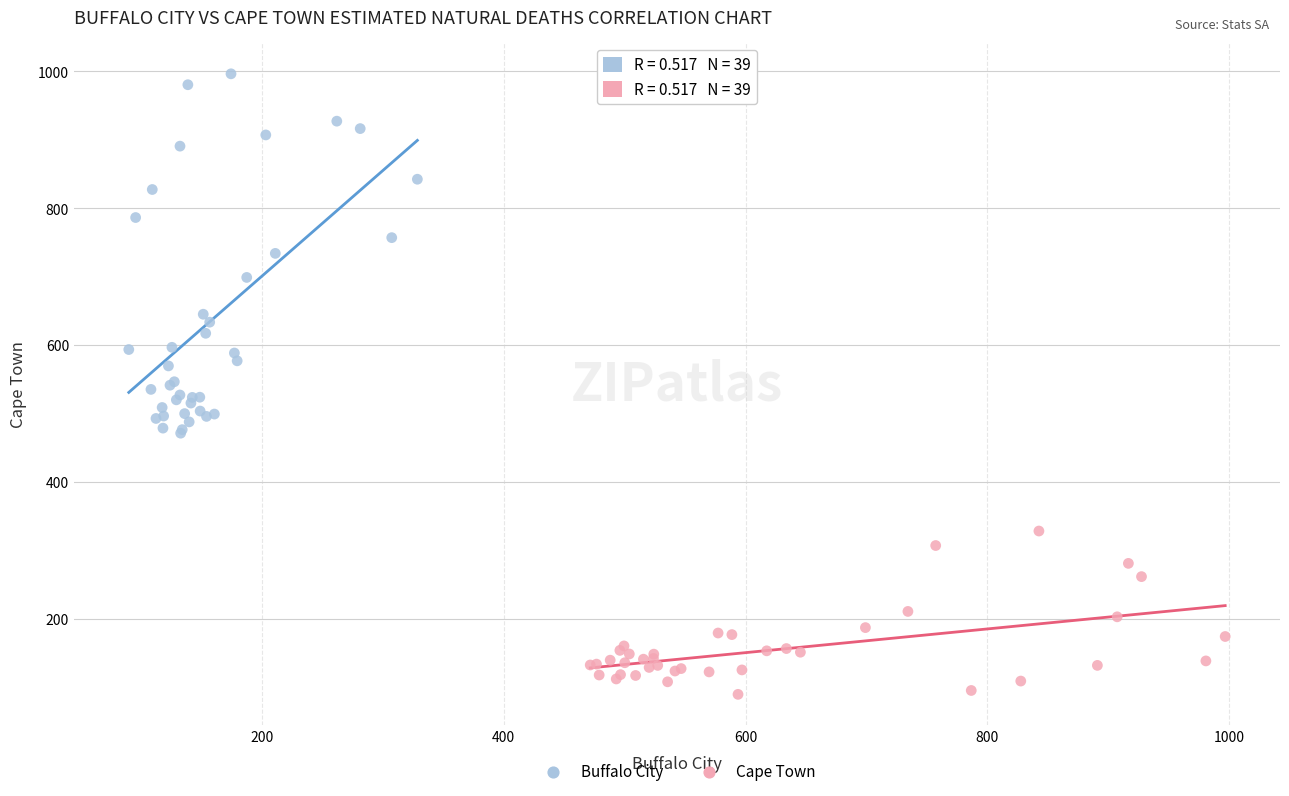

What are all the series names shown in the legend?

Buffalo City, Cape Town